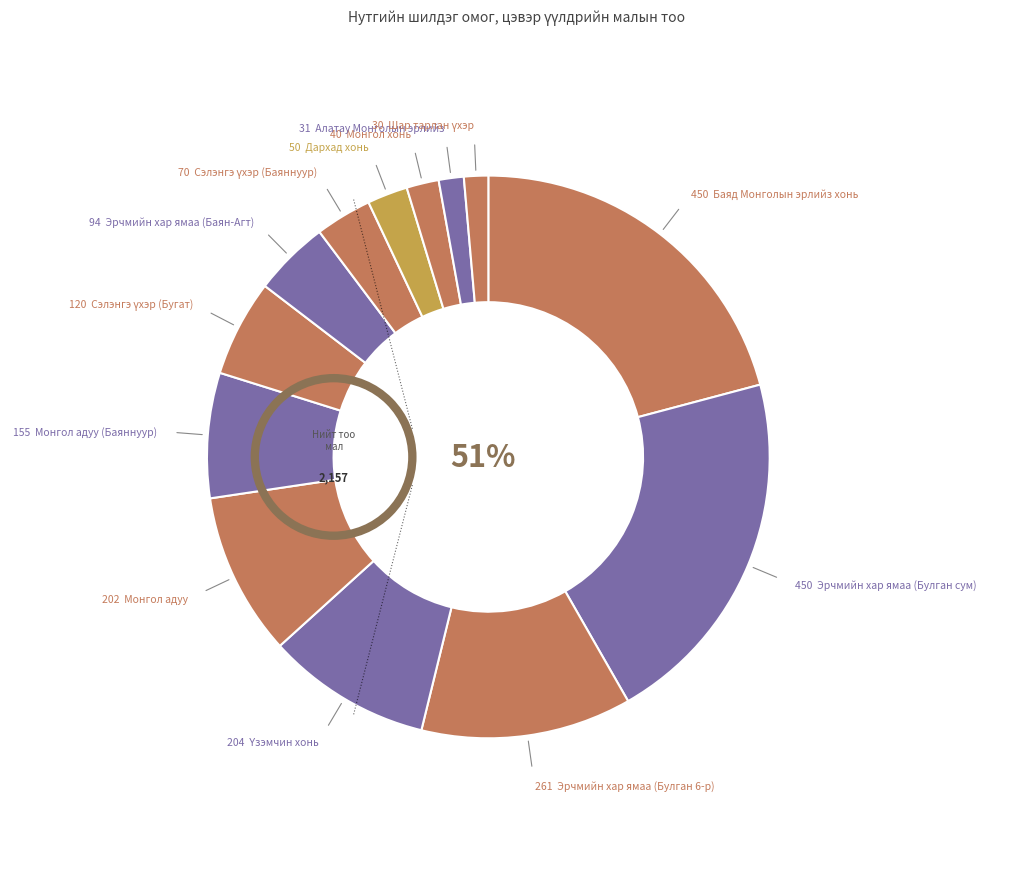

What percentage is the Монгол хонь slice, to the nearest percent?

2%